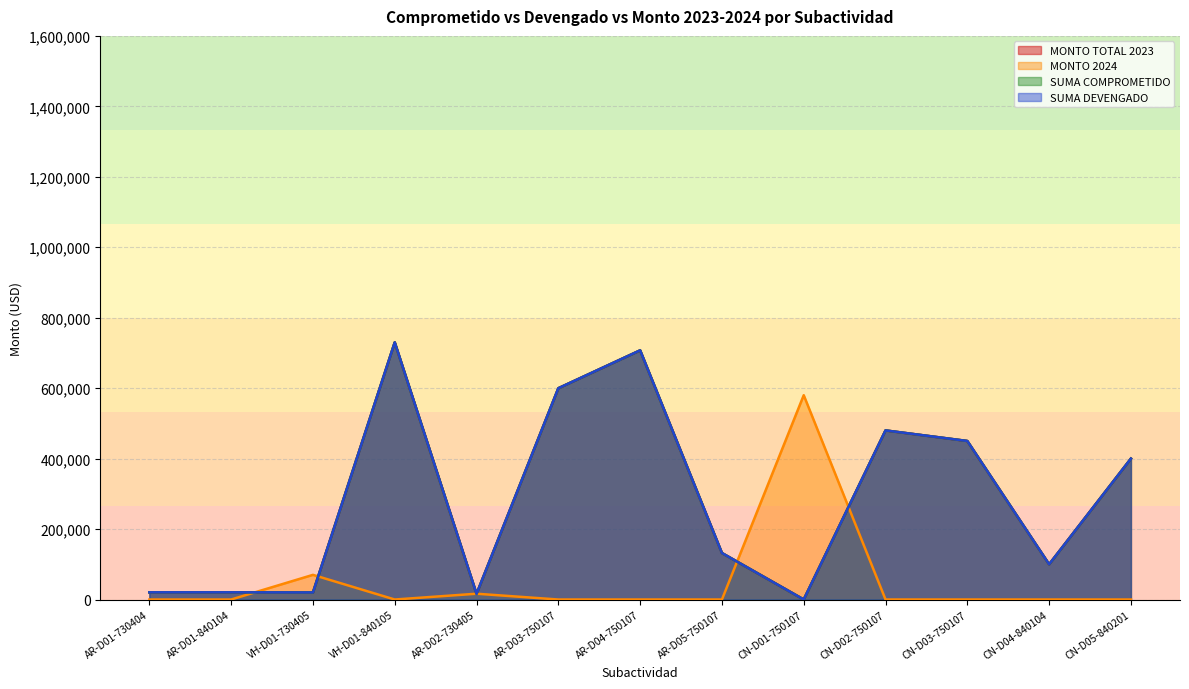

What is the difference between the maximum and minimum values in the SUMA DEVENGADO series?

730000.0